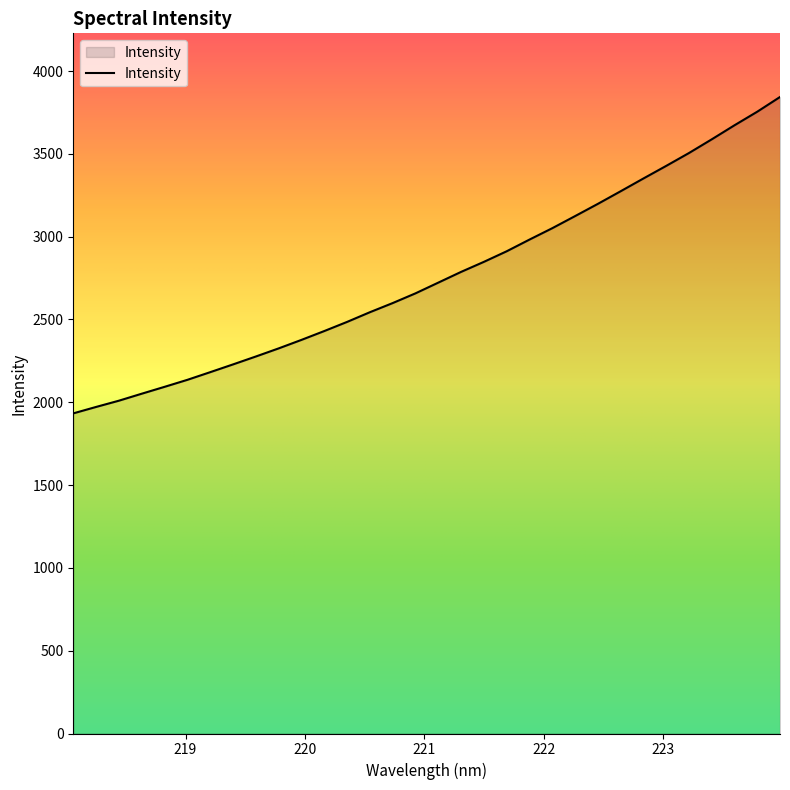

What is the minimum value shown in the chart?

1932.8